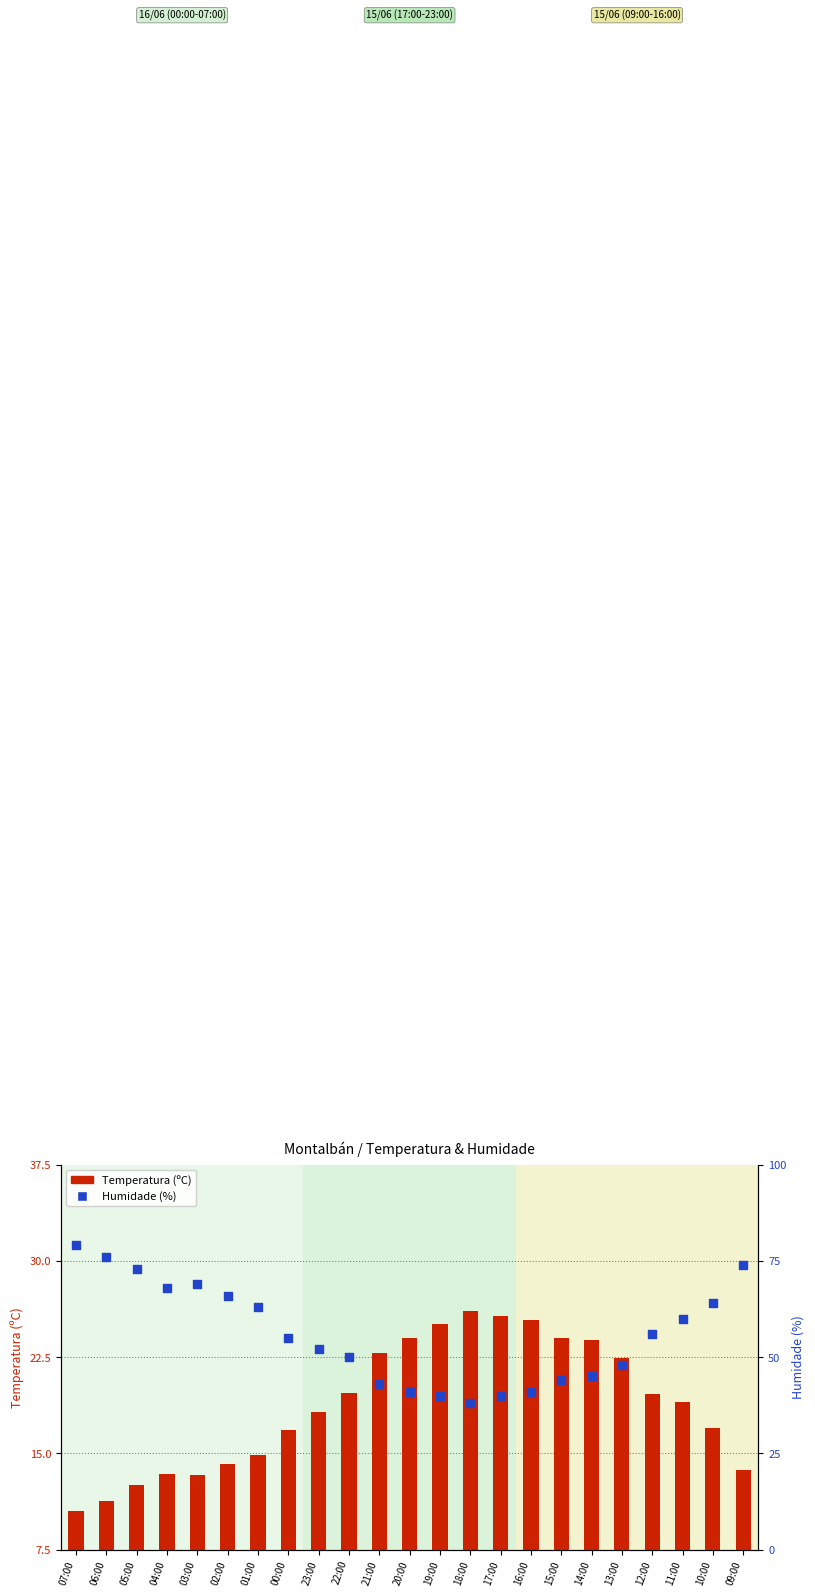

Which series has the largest total across all categories?

Humidade (%)